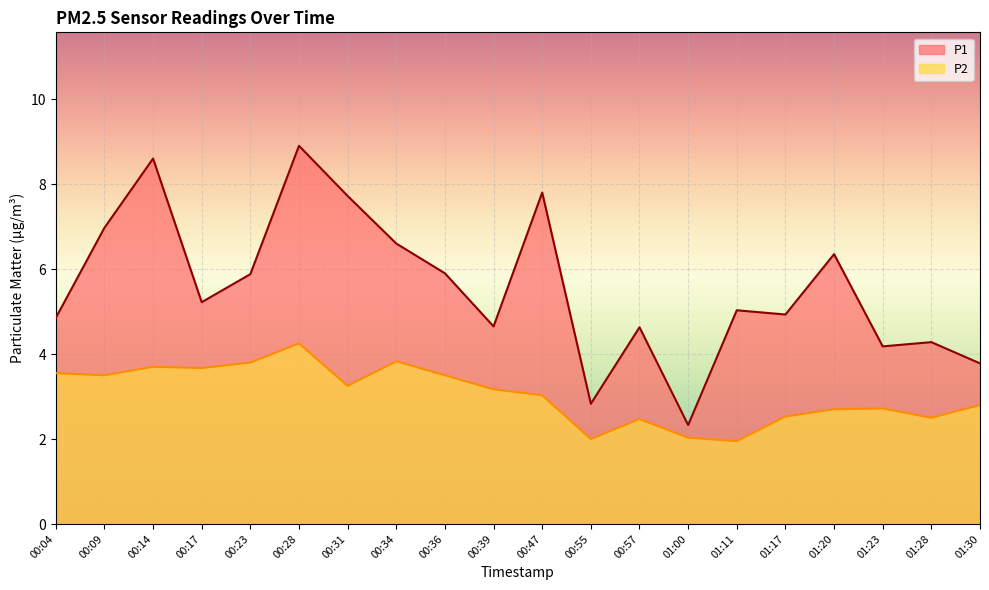

What is the total value across all series at 01:23?

6.9